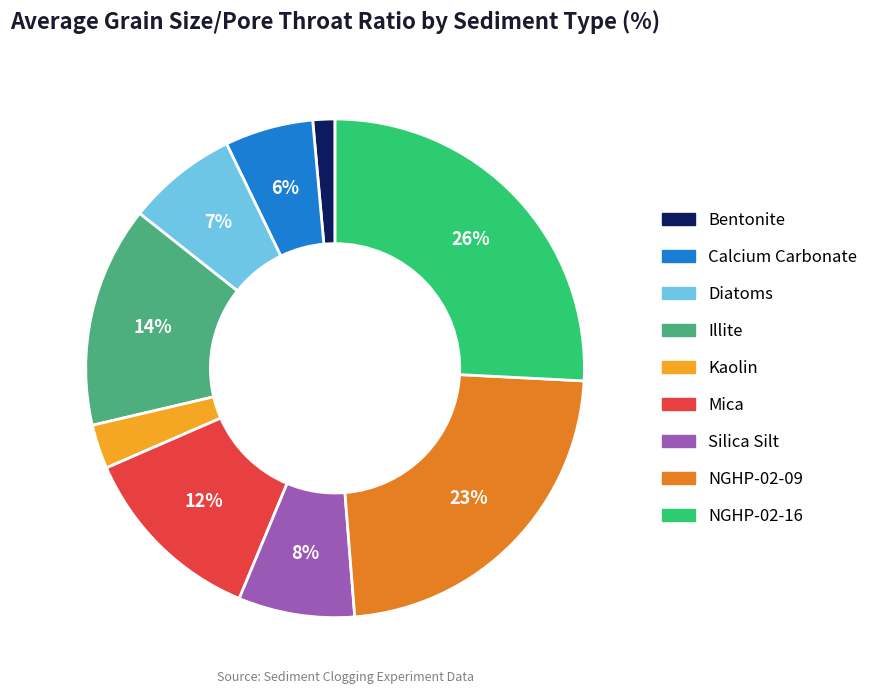

Which slice is the smallest?

Bentonite